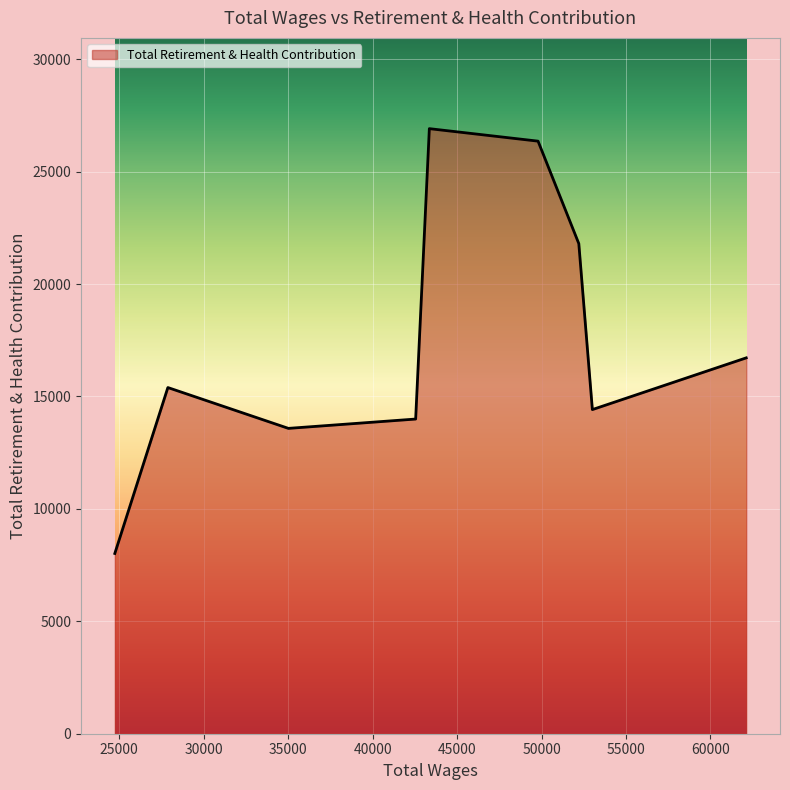

What is the maximum value shown in the chart?

26912